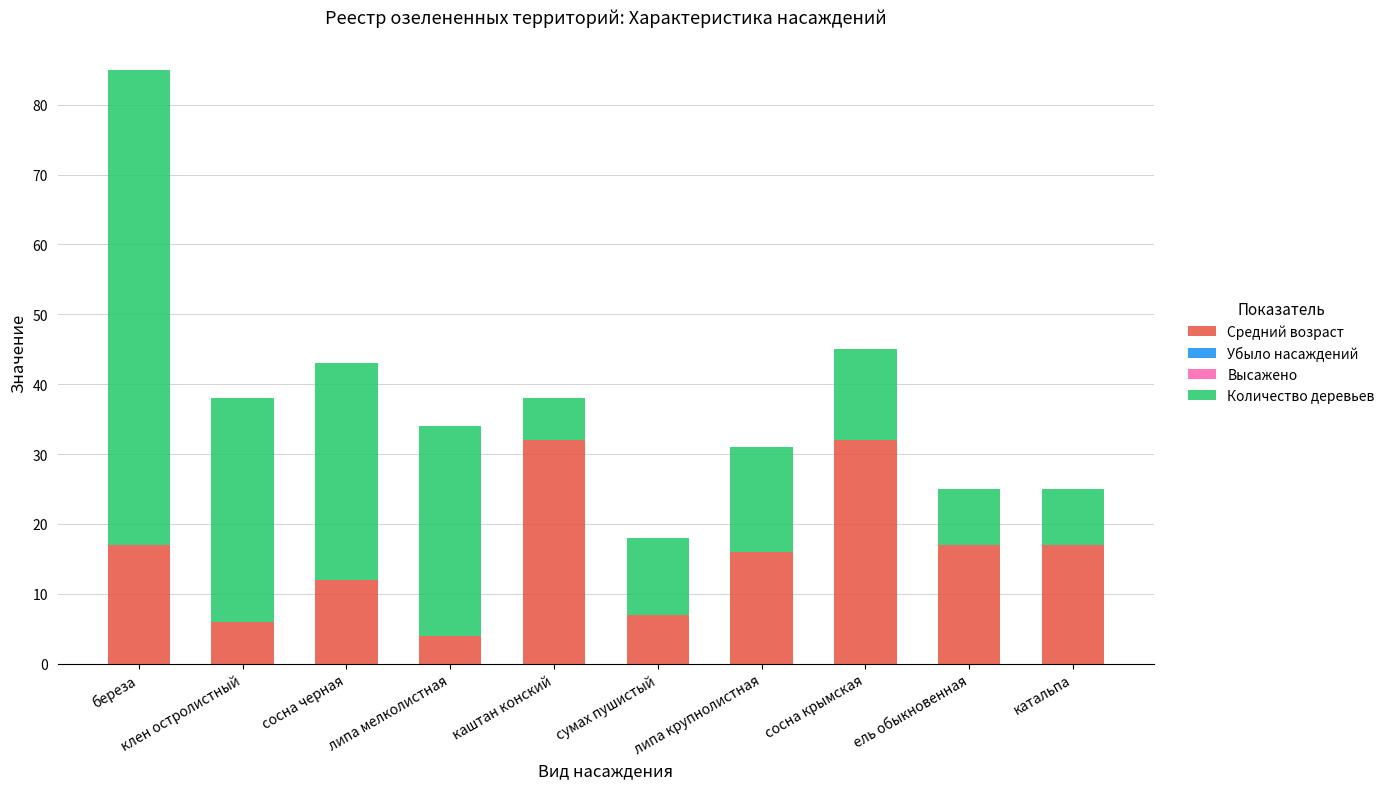

What is the sum of all Средний возраст values?

160